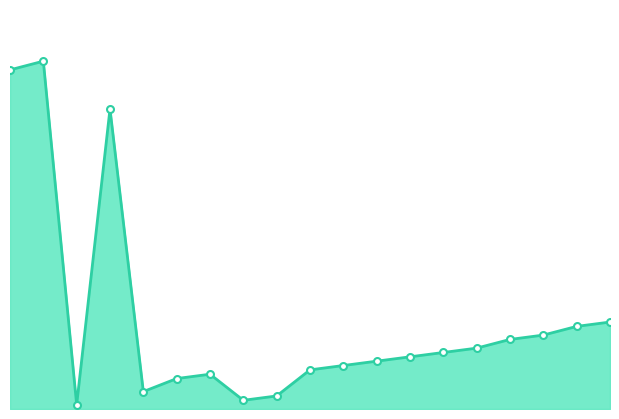

What is the value of the 12th point from the left?

11